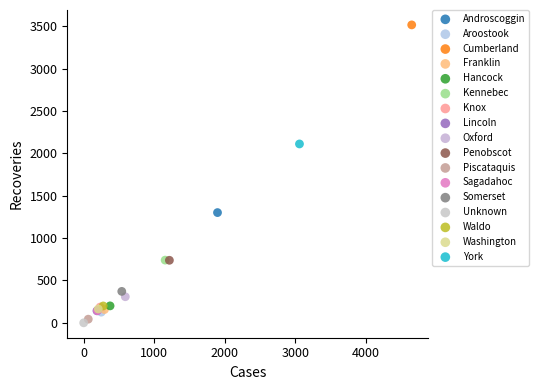

What are all the series names shown in the legend?

Androscoggin, Aroostook, Cumberland, Franklin, Hancock, Kennebec, Knox, Lincoln, Oxford, Penobscot, Piscataquis, Sagadahoc, Somerset, Unknown, Waldo, Washington, York